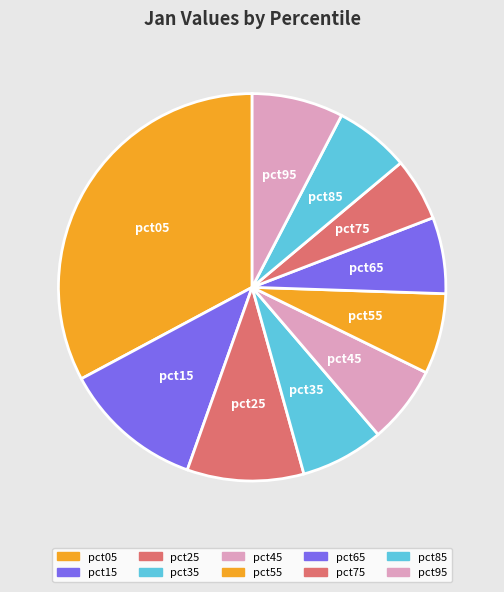

How many slices are in this pie chart?

10